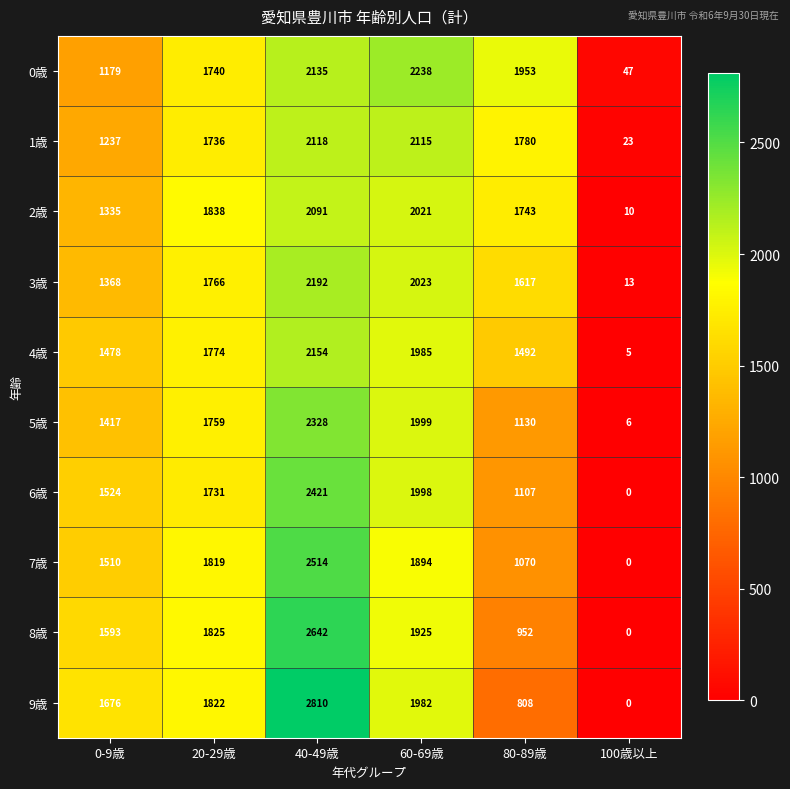

What is the difference between the second highest and minimum values in the 1歳 series?

2092